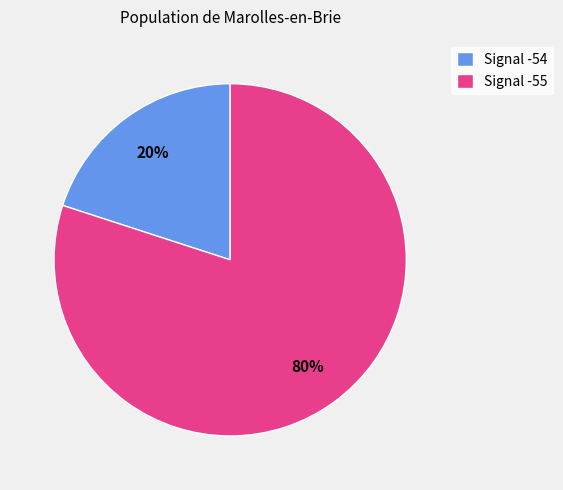

Is there a majority slice in this chart?

Yes